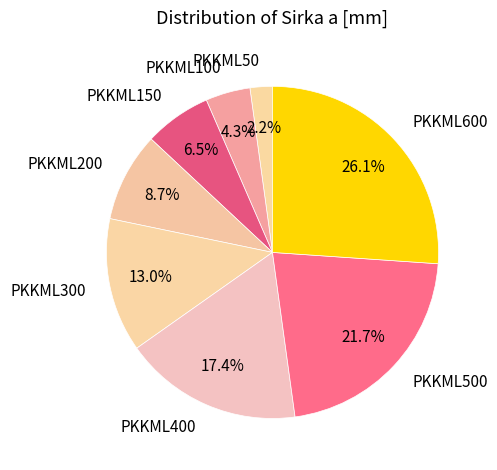

True or false: PKKML100 accounts for 4% of the total.

True